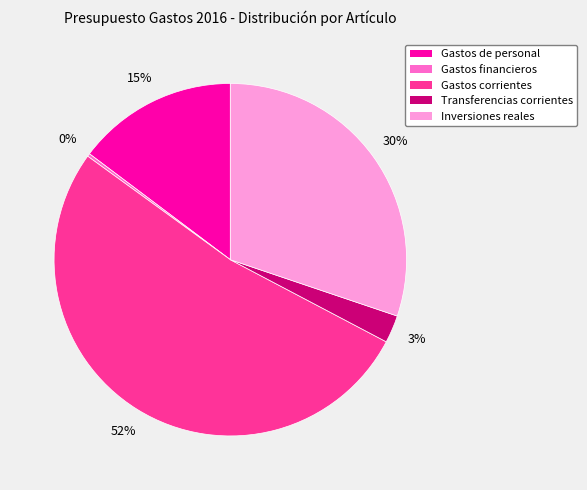

To the nearest percent, what is the difference between the largest and smallest slice percentages?

52%